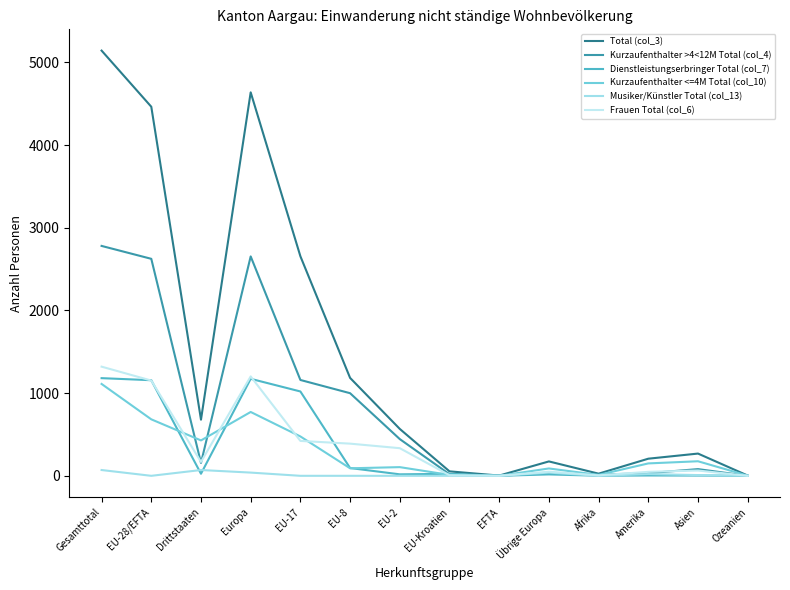

Between EU-Kroatien and EU-2, which is larger?

EU-2